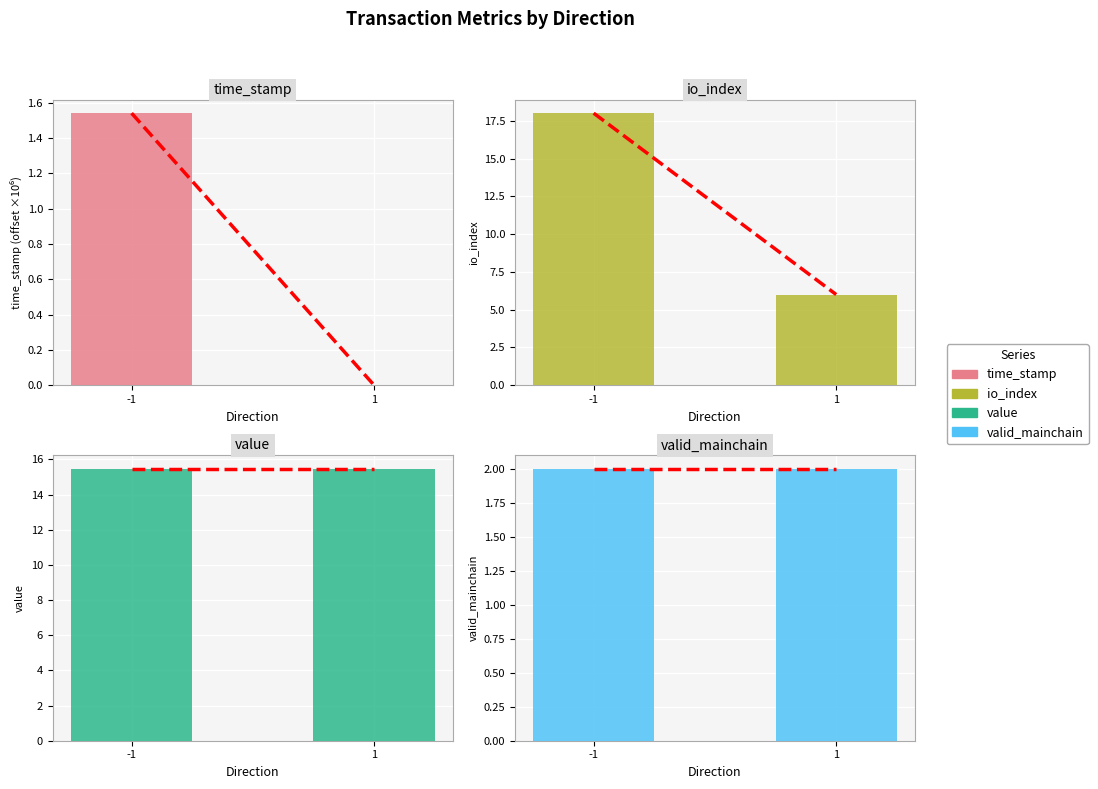

Which series changed the most between -1 and 1?

io_index